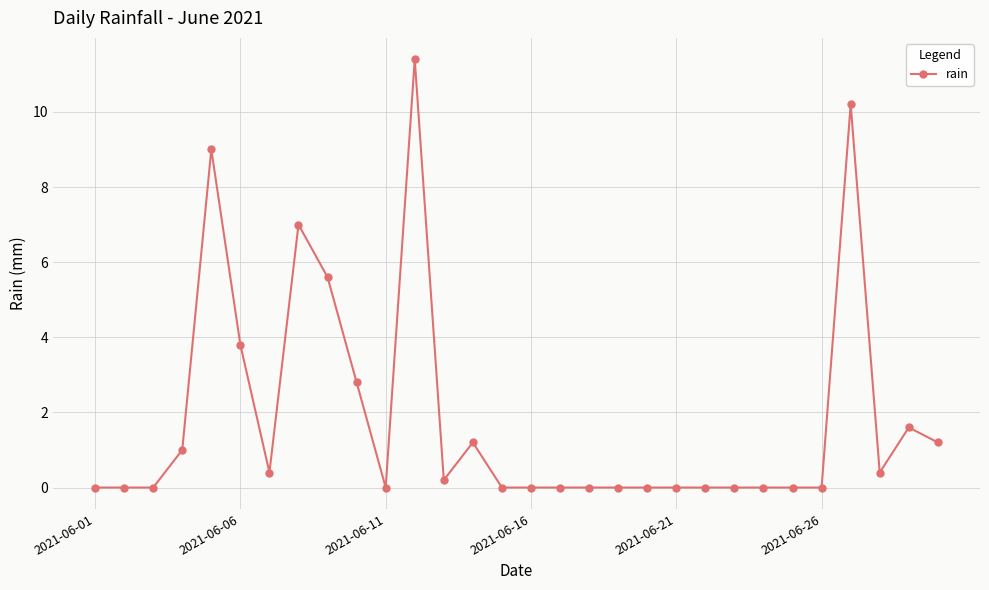

What is the maximum value shown in the chart?

11.4